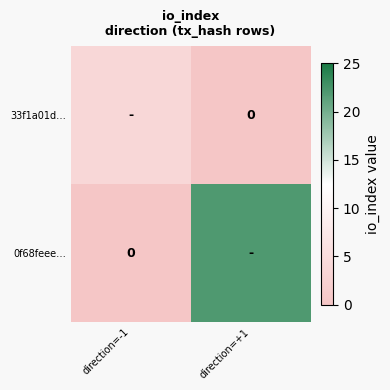

List the labels in order of 33f1a01d… value, largest first.

direction=-1, direction=+1